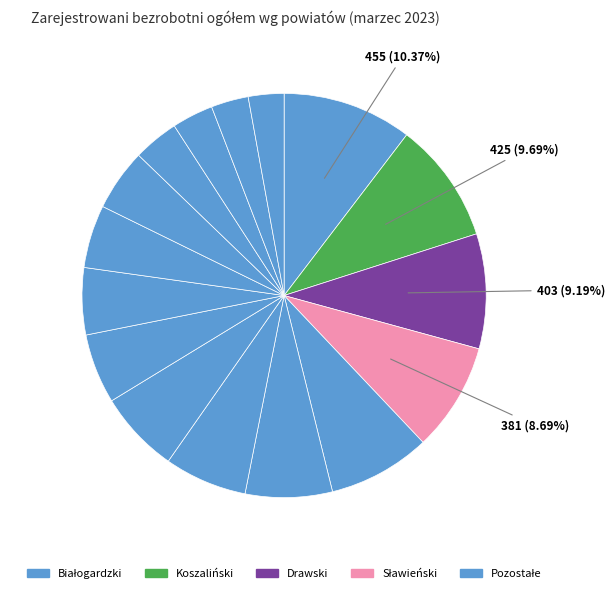

Count the number of slices in the pie.

16